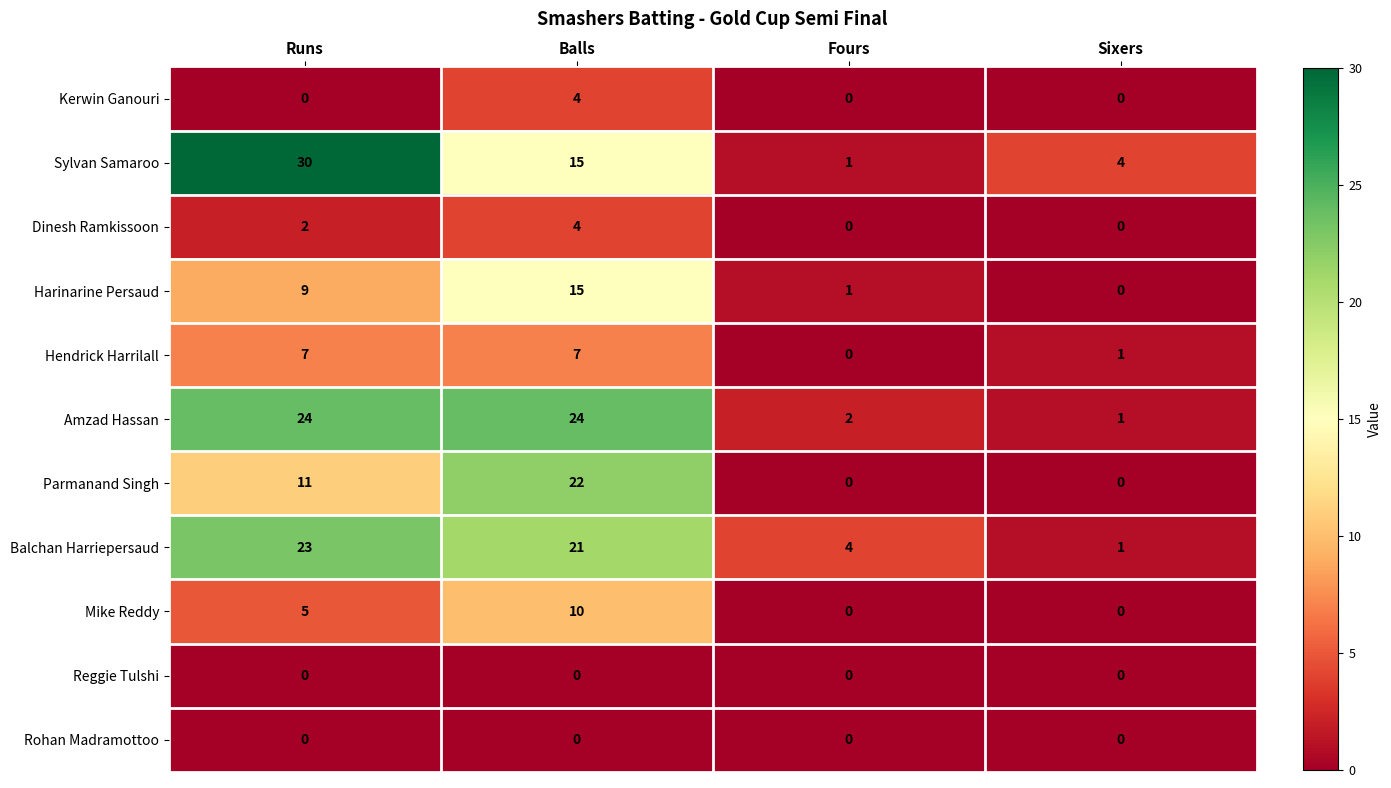

At which label is Sylvan Samaroo closest to 15?

Balls